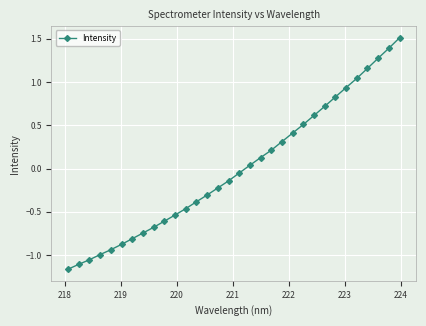

True or false: the data has more than 2 interior local peaks.

False